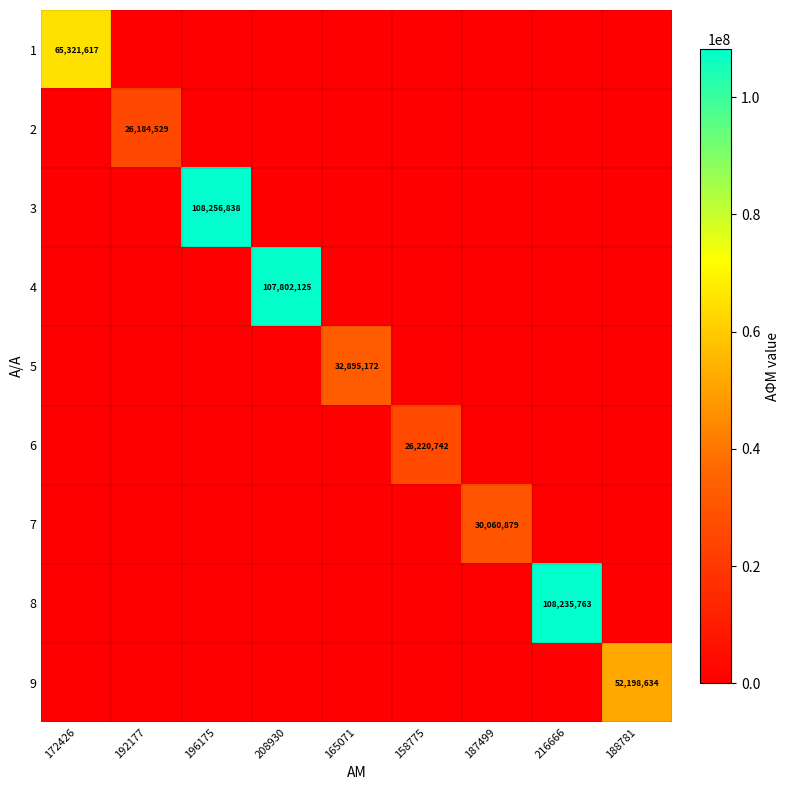

Which category has the highest value across all series?

196175